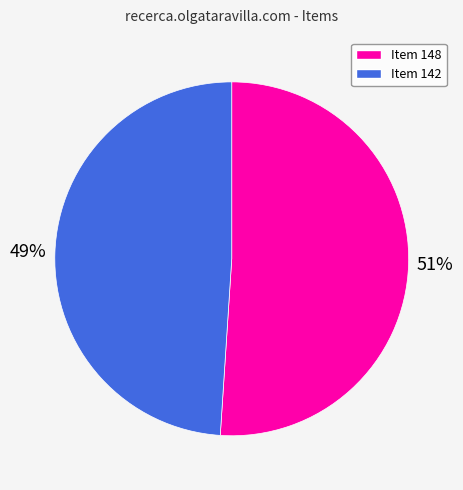

Which slice is the smallest?

Item 142